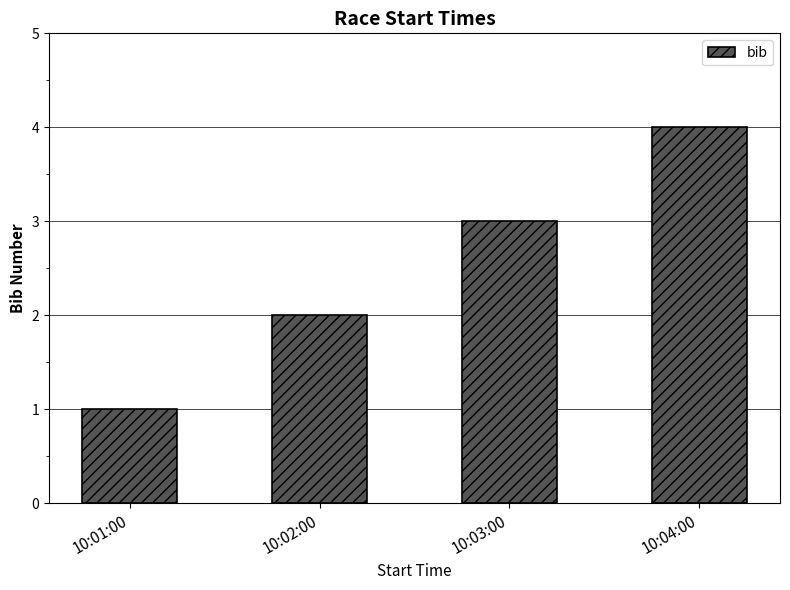

Does the chart contain any negative values?

No